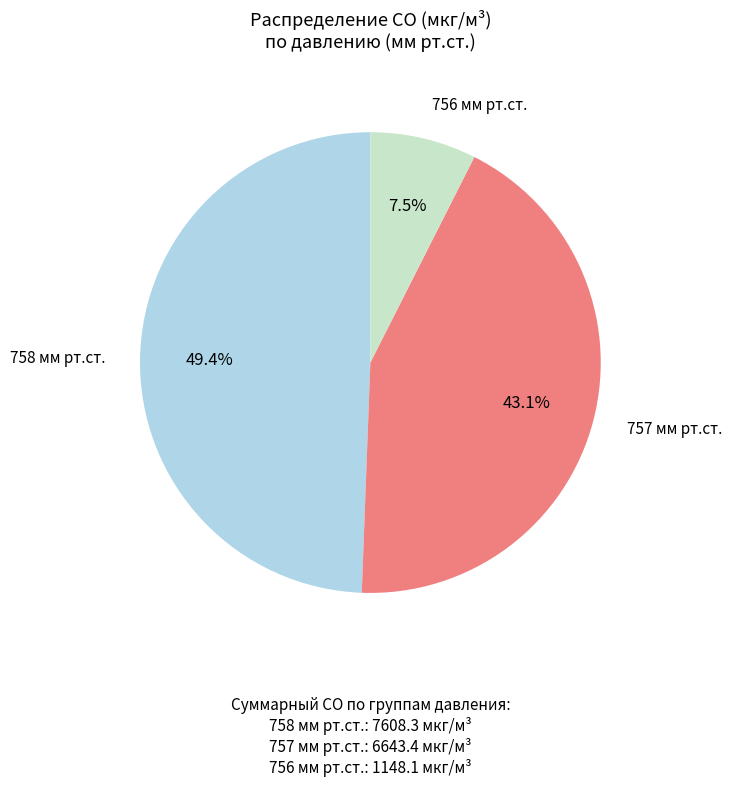

Is there a majority slice in this chart?

No